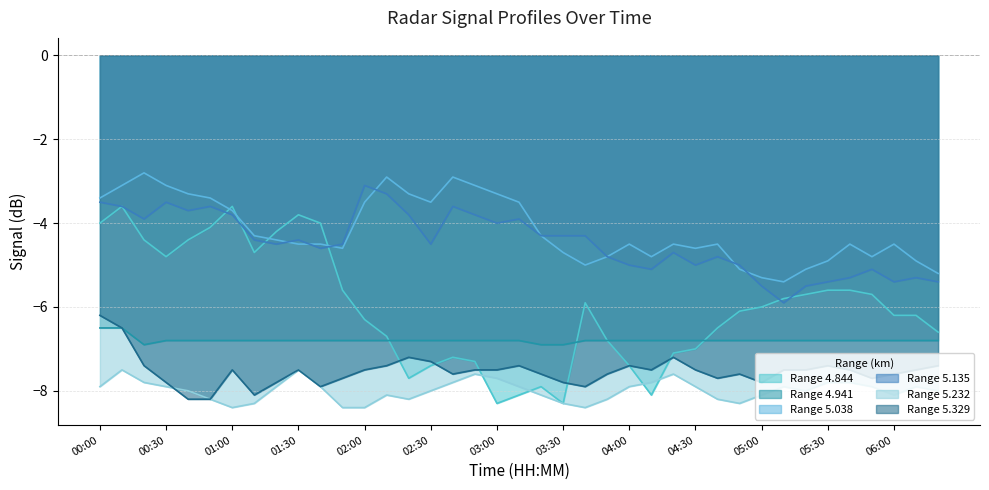

How many interior local valleys does the 4.844 series have?

6